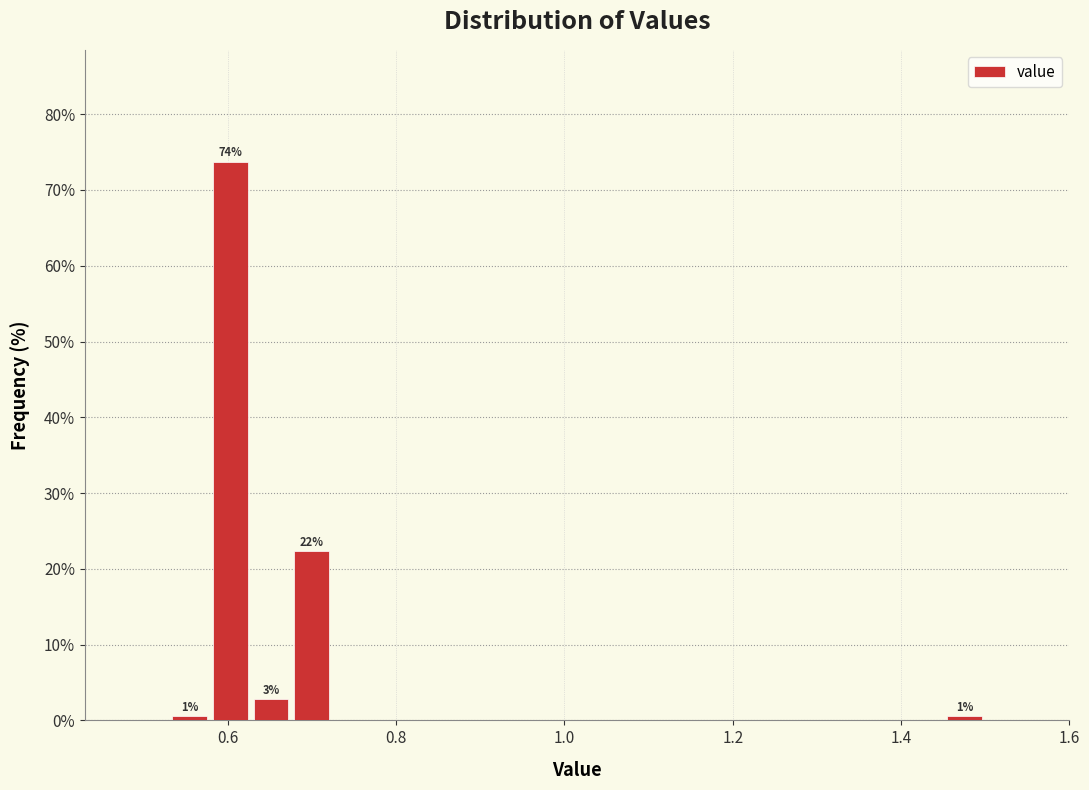

Around what value on the x-axis is the tallest bar? Give the approximate position of its centre, as read against the axis.

0.60